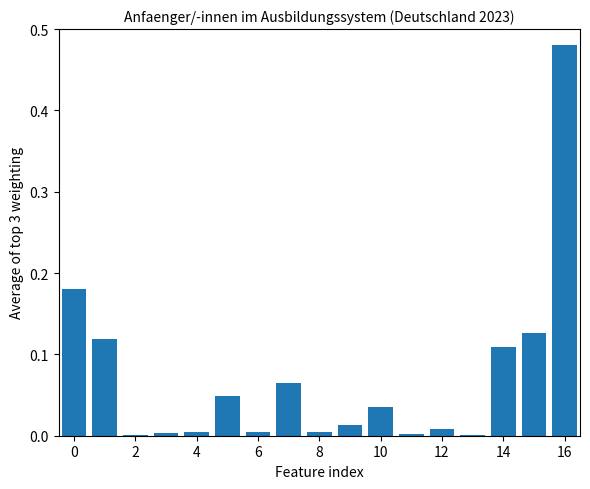

What is the sum of all values?

1.2